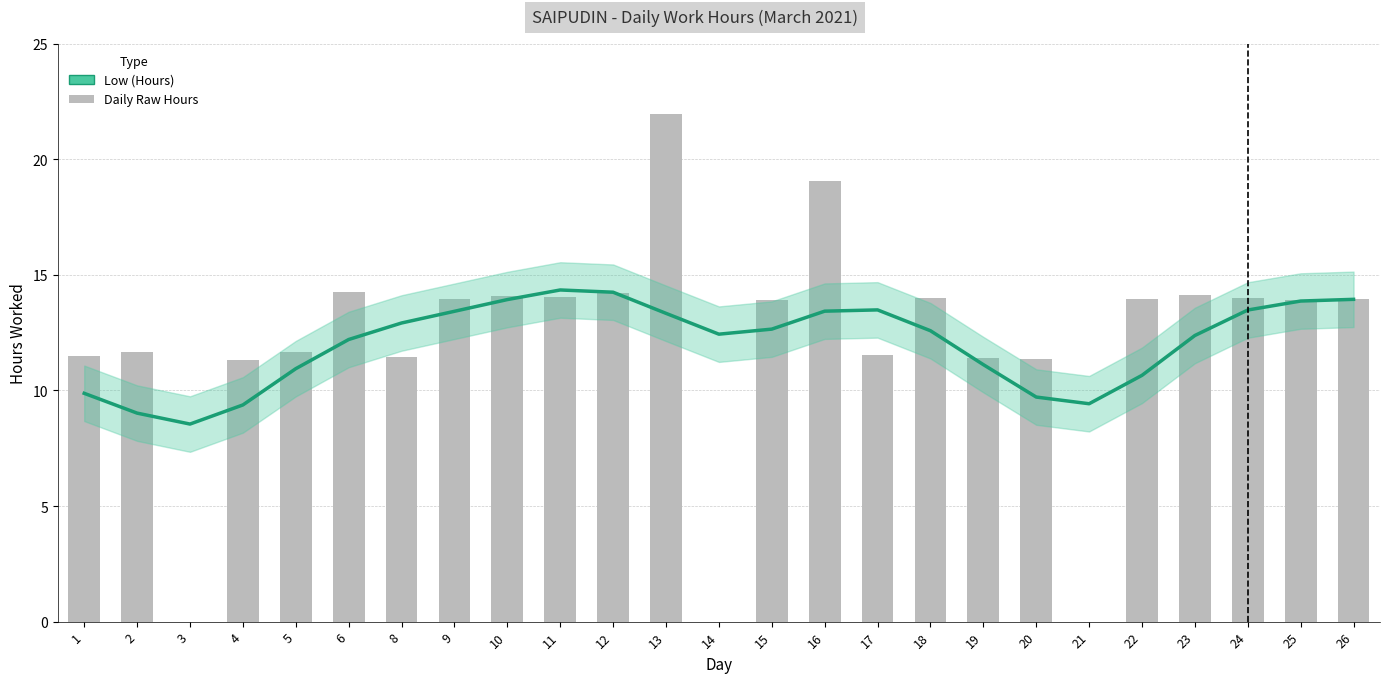

Approximately how many times larger is the value at 8 compared to 26?

0.9